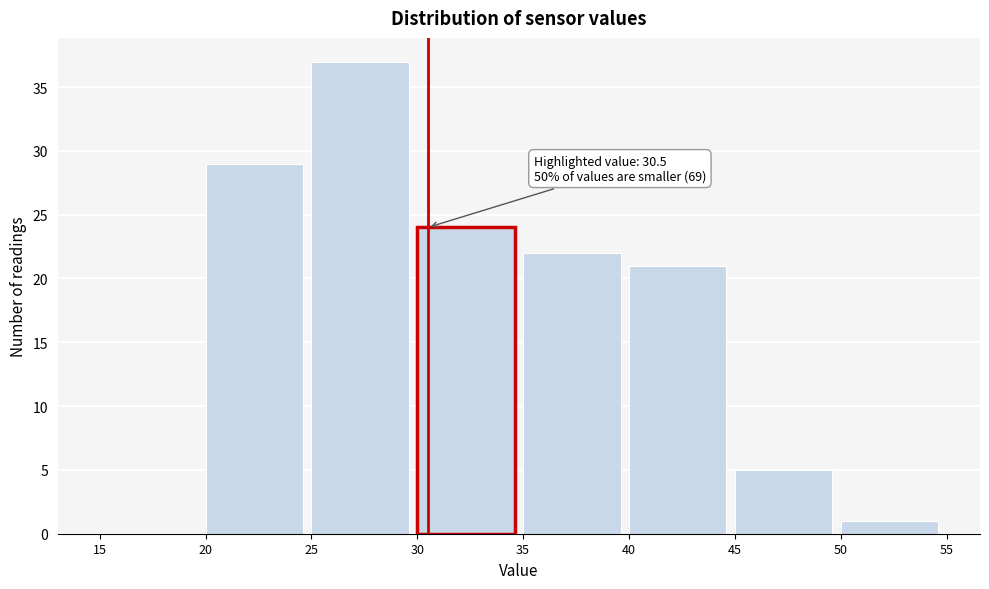

Over which range of the x-axis is the bar tallest?

25 to 30